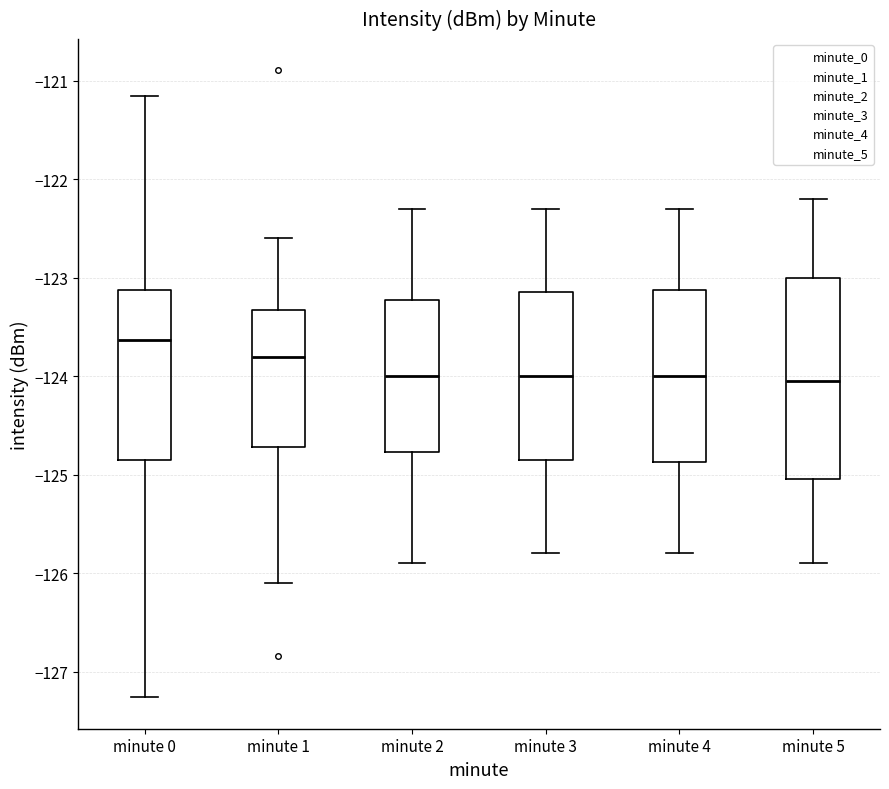

Which box is the tallest, from its lower edge to its upper edge?

minute 5